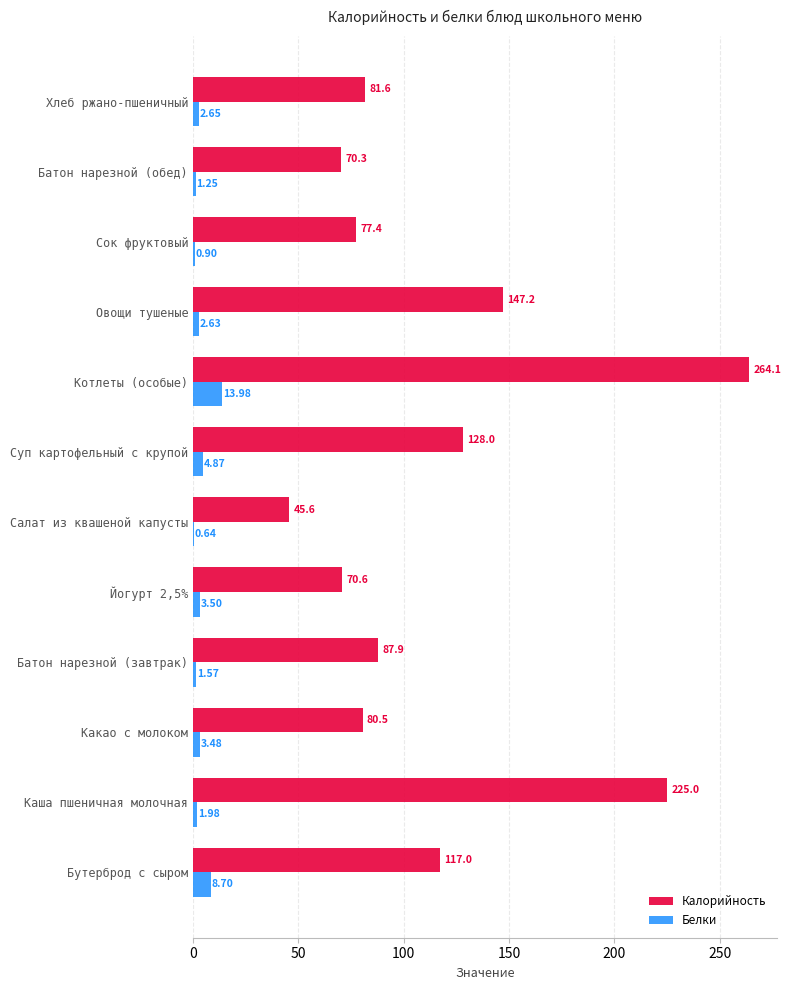

What is the sum of the Калорийность values at Суп картофельный с крупой and Йогурт 2,5%?

198.6